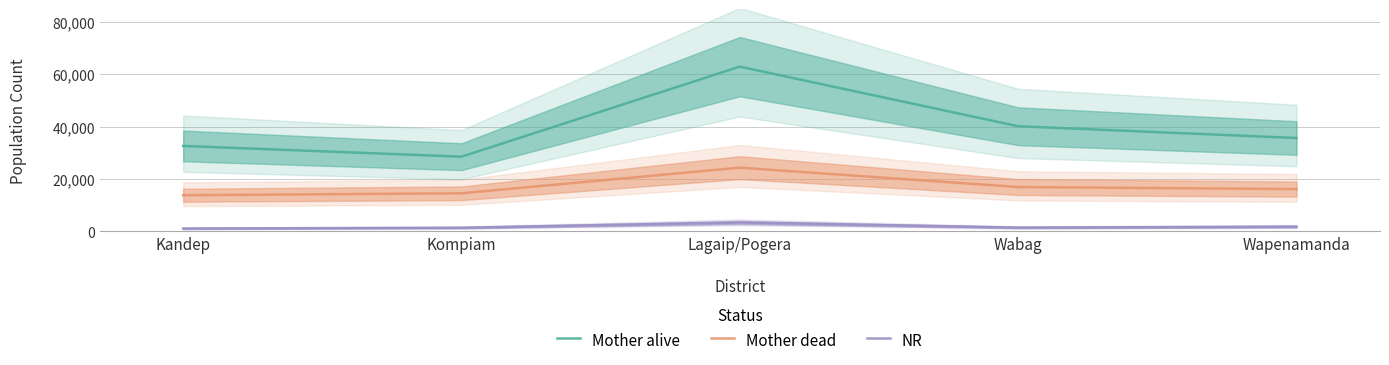

True or false: NR and Mother alive intersect in this chart.

False